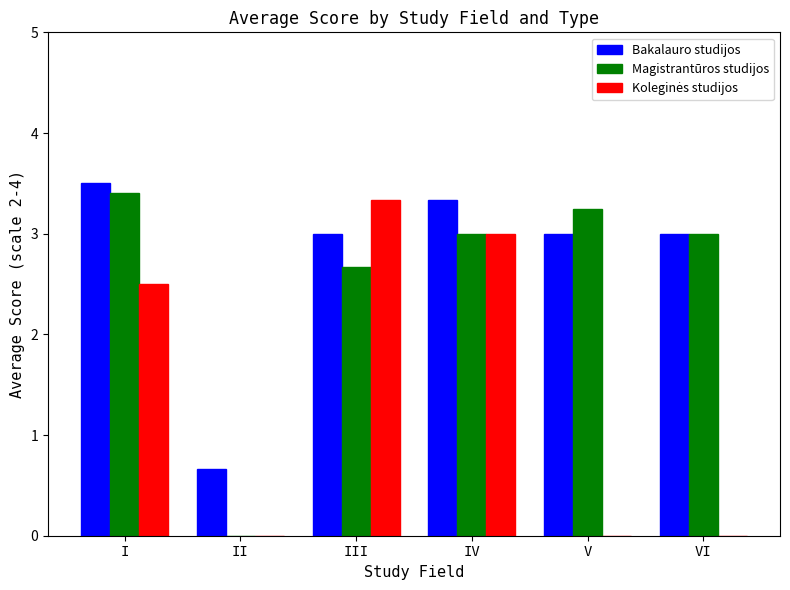

The value of Magistrantūros studijos at VI is 1.1. True or false?

False